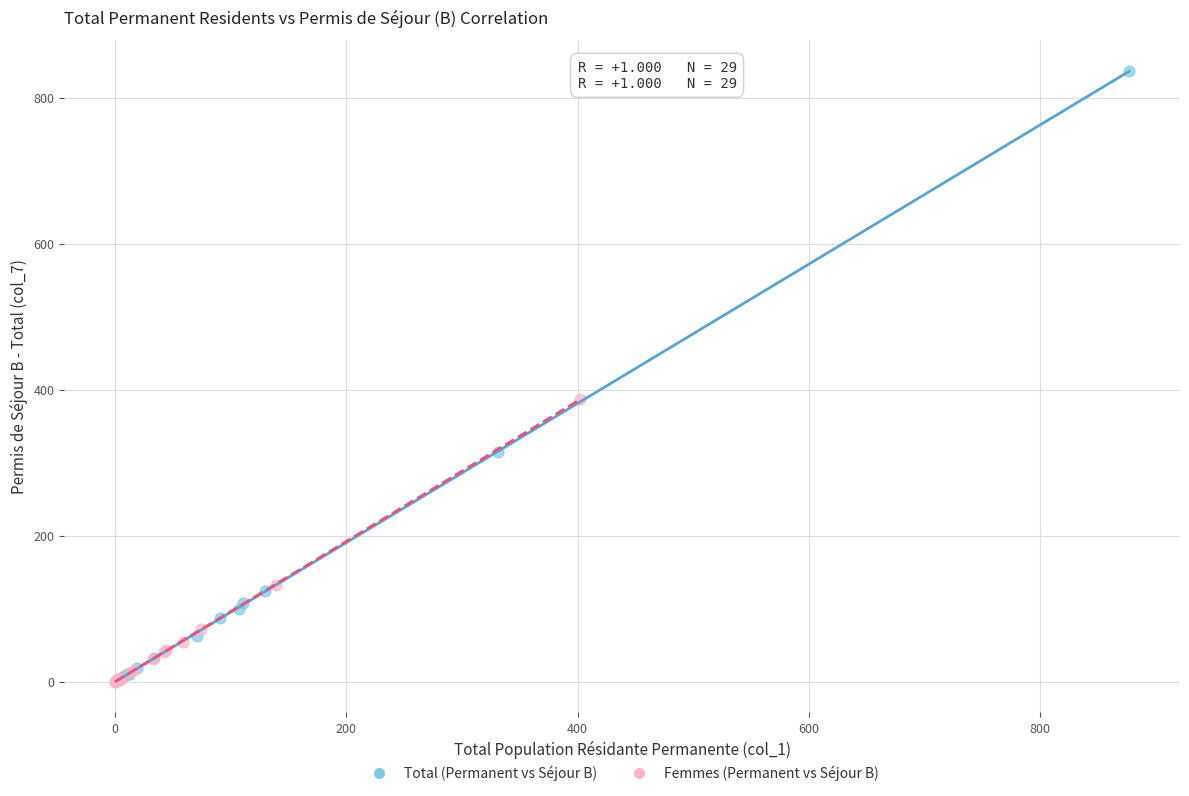

Which series reaches the maximum Y coordinate?

Total (Permanent vs Séjour B)